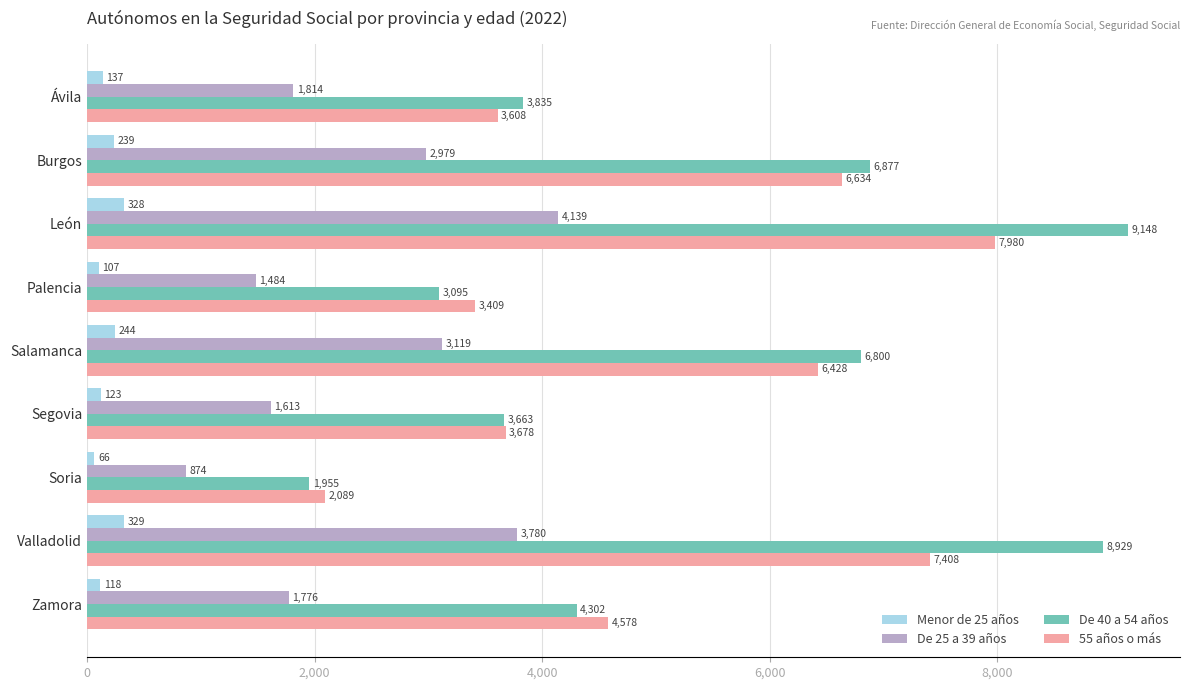

Is the value of De 40 a 54 años at Salamanca greater than the value of Menor de 25 años at León?

Yes